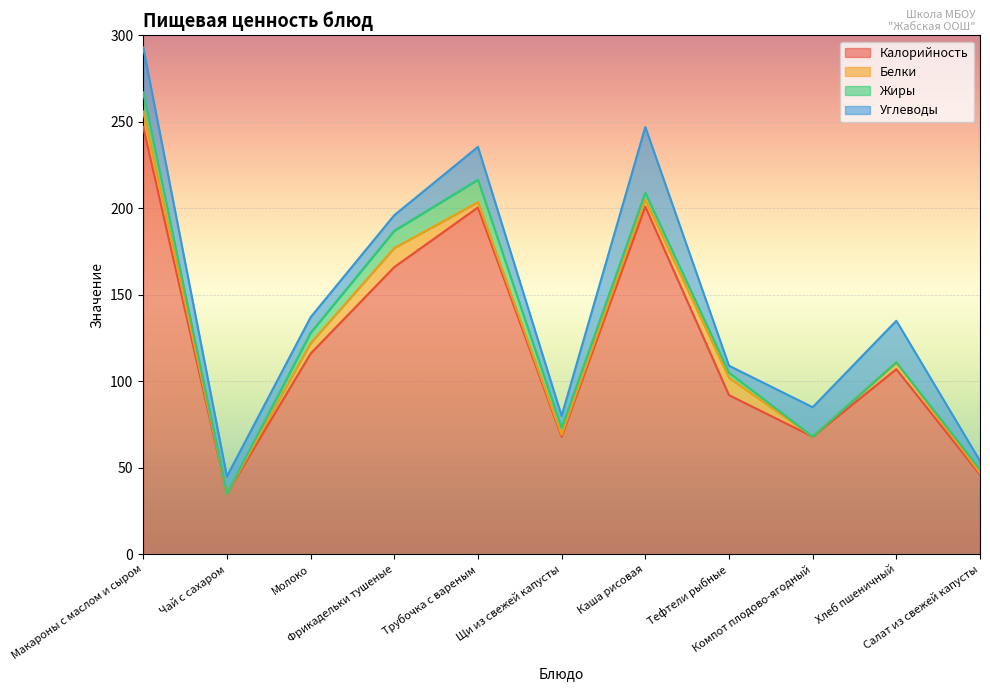

What is the spread (max minus min) of values at Фрикадельки тушеные?

157.0